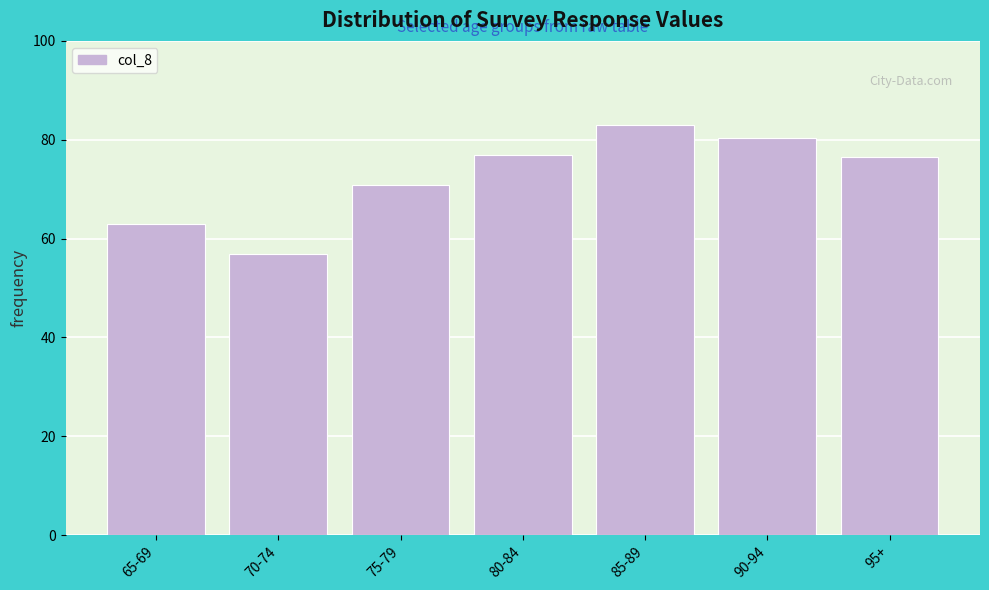

Reading right to left, what are all the values shown in this chart?

76.5	80.3	83.0	76.9	70.9	56.8	63.0